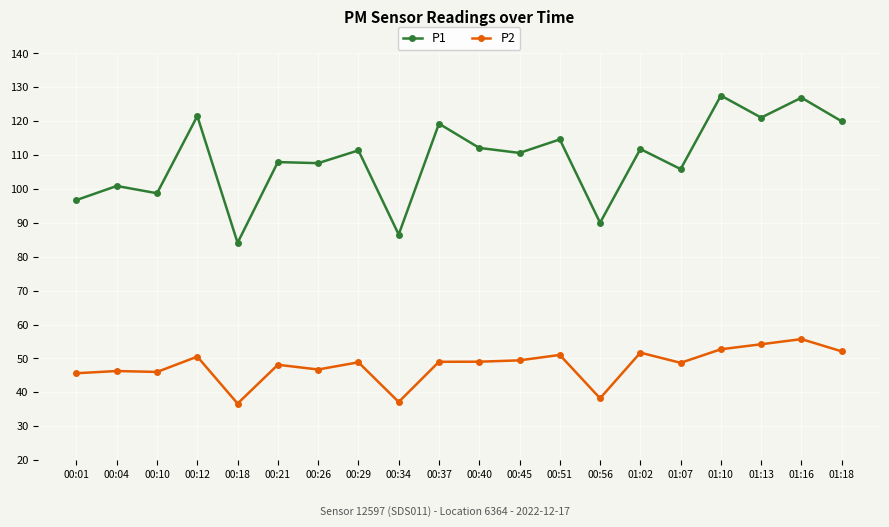

Is this an area chart (filled region under the line)?

No